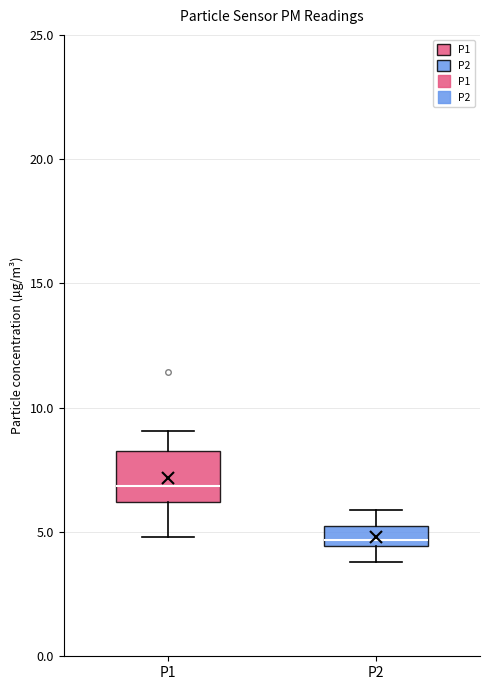

Which box is the tallest, from its lower edge to its upper edge?

P1